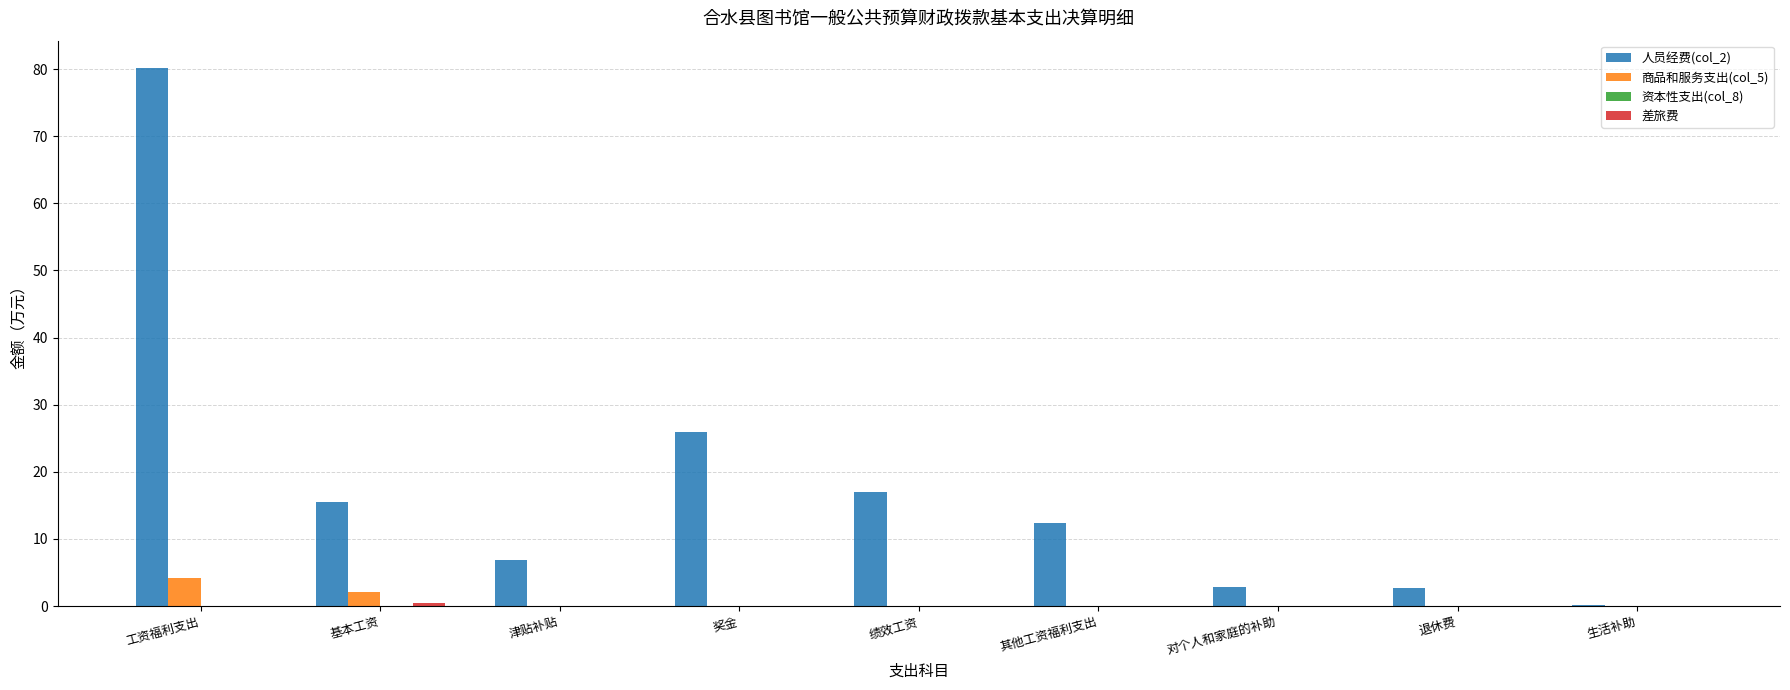

The value of 人员经费(col_2) at 津贴补贴 is 1.8. True or false?

False